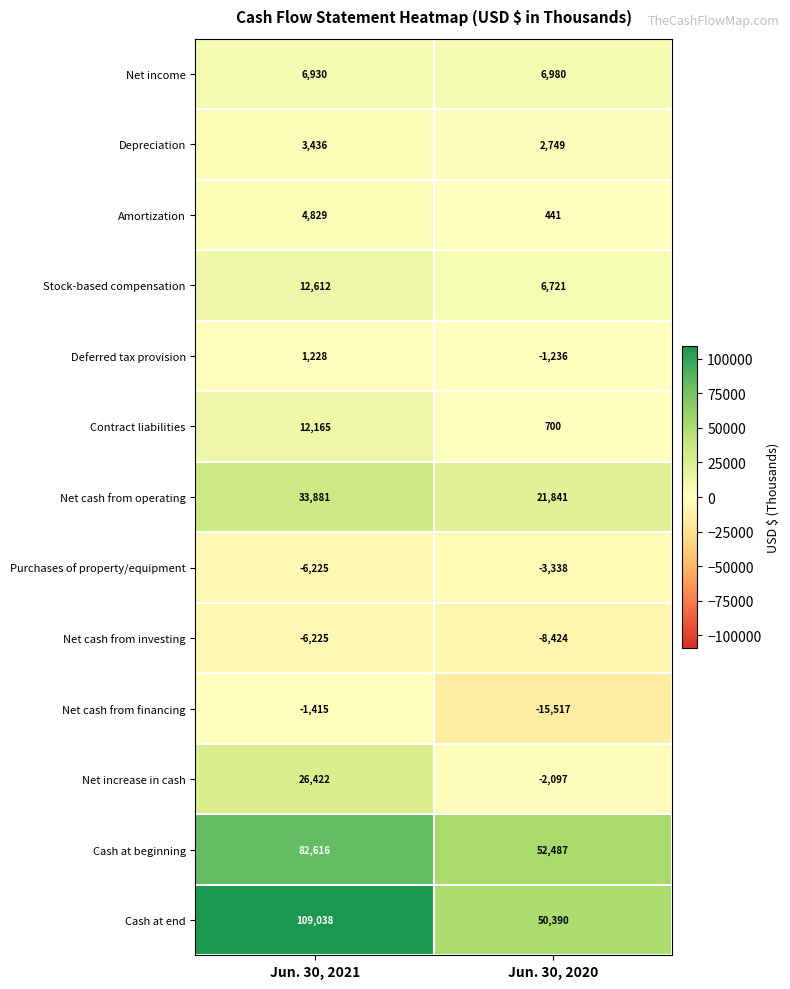

Reading left to right, list all the values displayed in this chart.

Net income: 6930	6980
Depreciation: 3436	2749
Amortization: 4829	441
Stock-based compensation: 12612	6721
Deferred tax provision: 1228	-1236
Contract liabilities: 12165	700
Net cash from operating: 33881	21841
Purchases of property/equipment: -6225	-3338
Net cash from investing: -6225	-8424
Net cash from financing: -1415	-15517
Net increase in cash: 26422	-2097
Cash at beginning: 82616	52487
Cash at end: 109038	50390